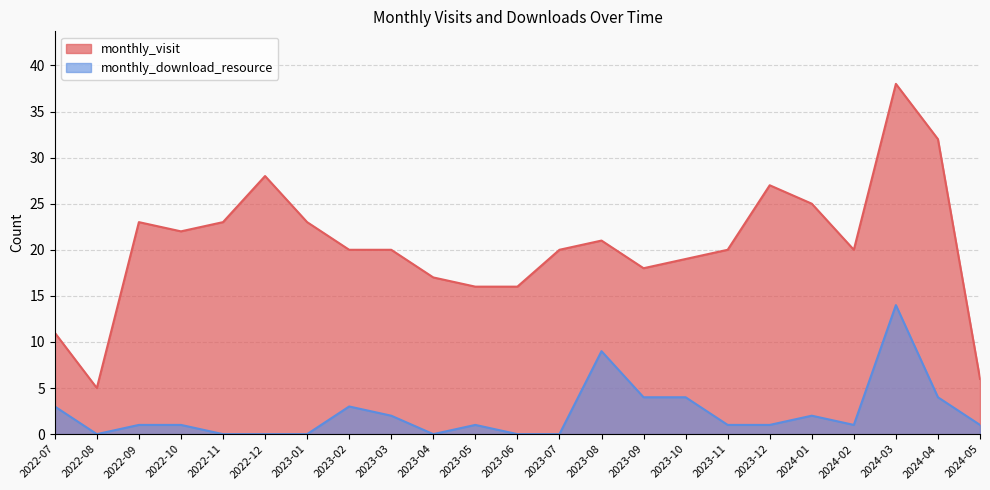

What position from the left is 2023-11?

17